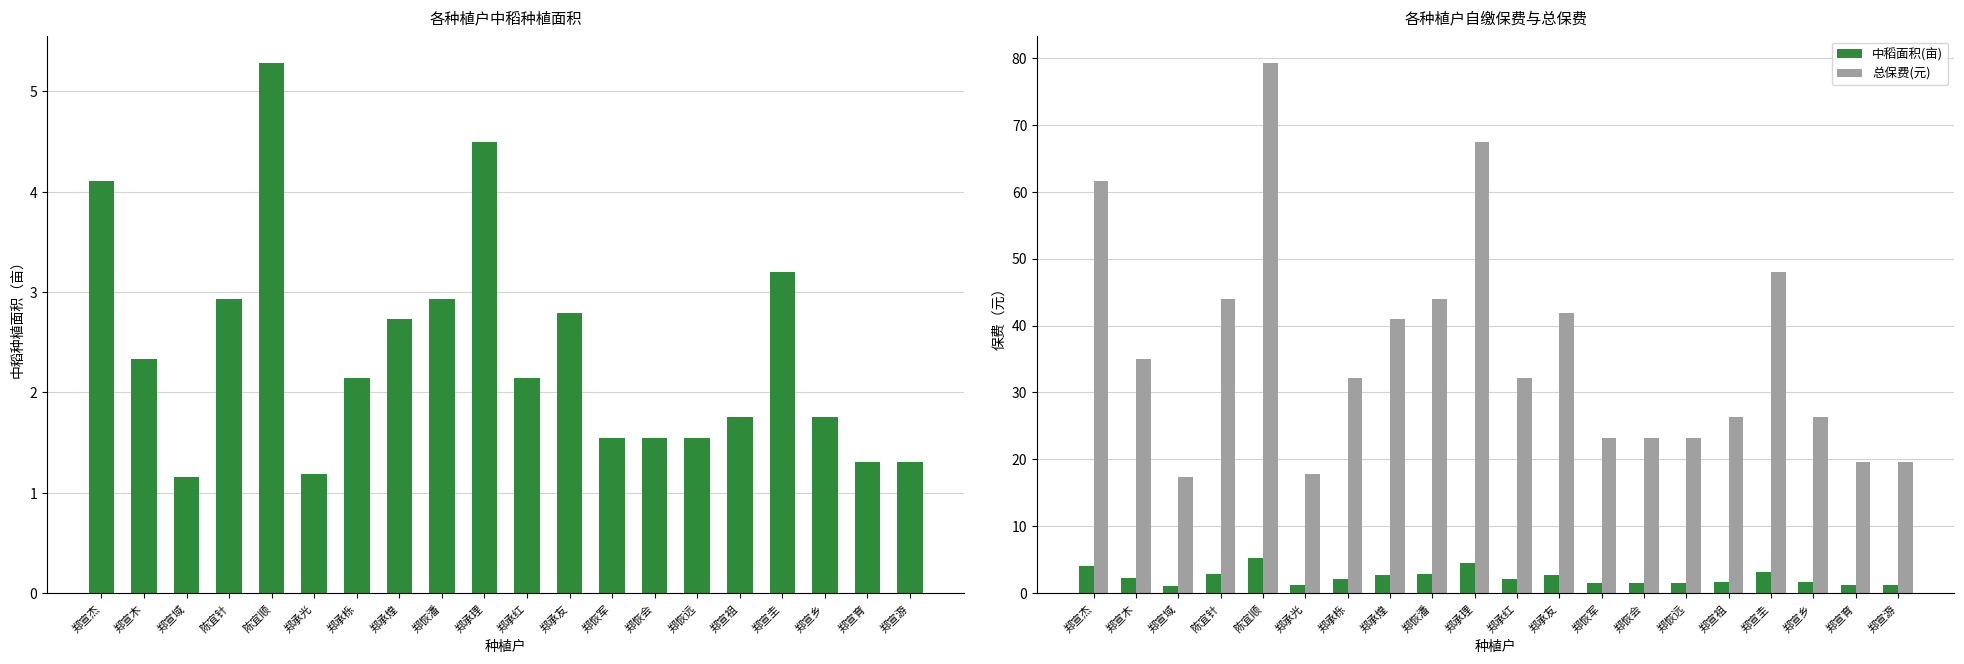

Which series has the largest total across all categories?

总保费(元)